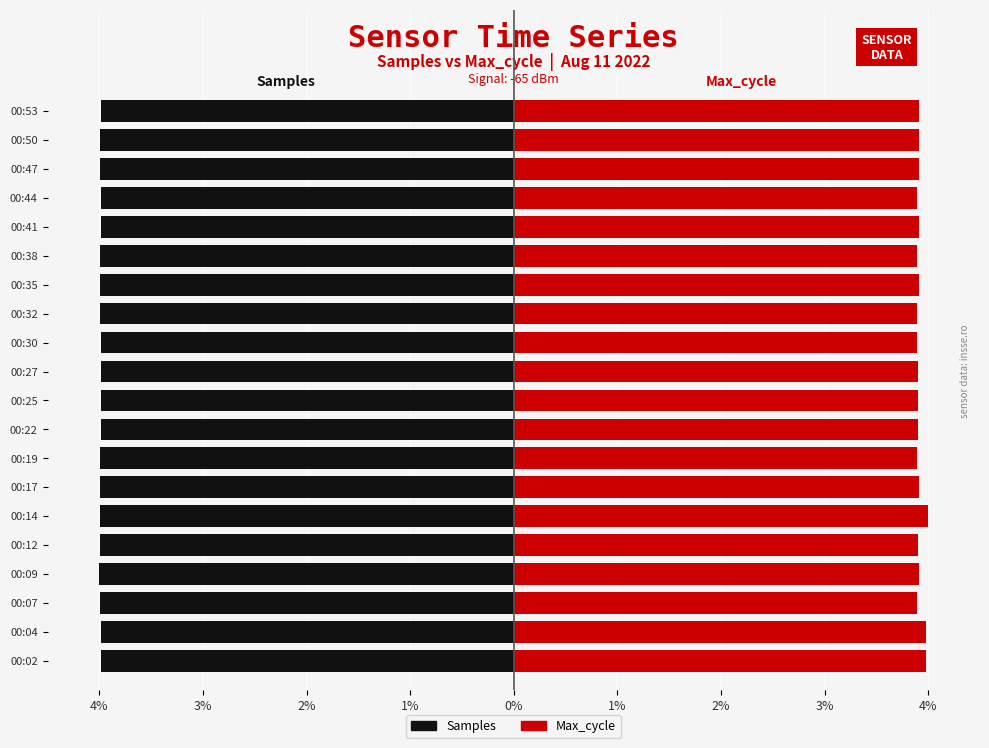

Reading left to right, what are all the values shown in this chart?

Samples: -4.0	-4.0	-4.0	-4.0	-4.0	-4.0	-4.0	-4.0	-4.0	-4.0	-4.0	-4.0	-4.0	-4.0	-4.0	-4.0	-4.0	-4.0	-4.0	-4.0
Max_cycle: 4.0	4.0	3.9	3.9	3.9	4.0	3.9	3.9	3.9	3.9	3.9	3.9	3.9	3.9	3.9	3.9	3.9	3.9	3.9	3.9